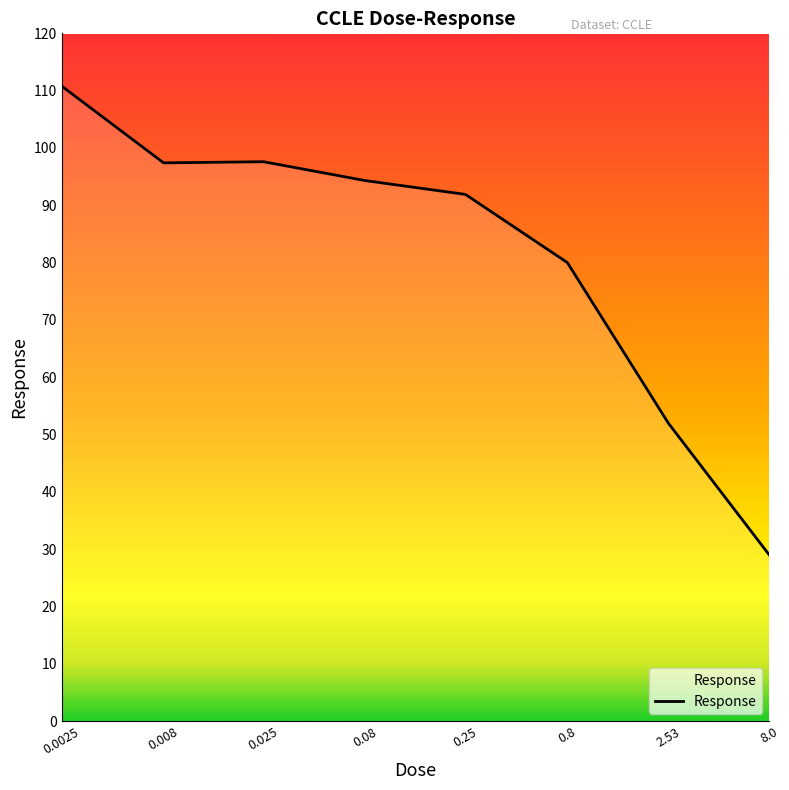

What is the difference between the maximum and minimum values?

81.8